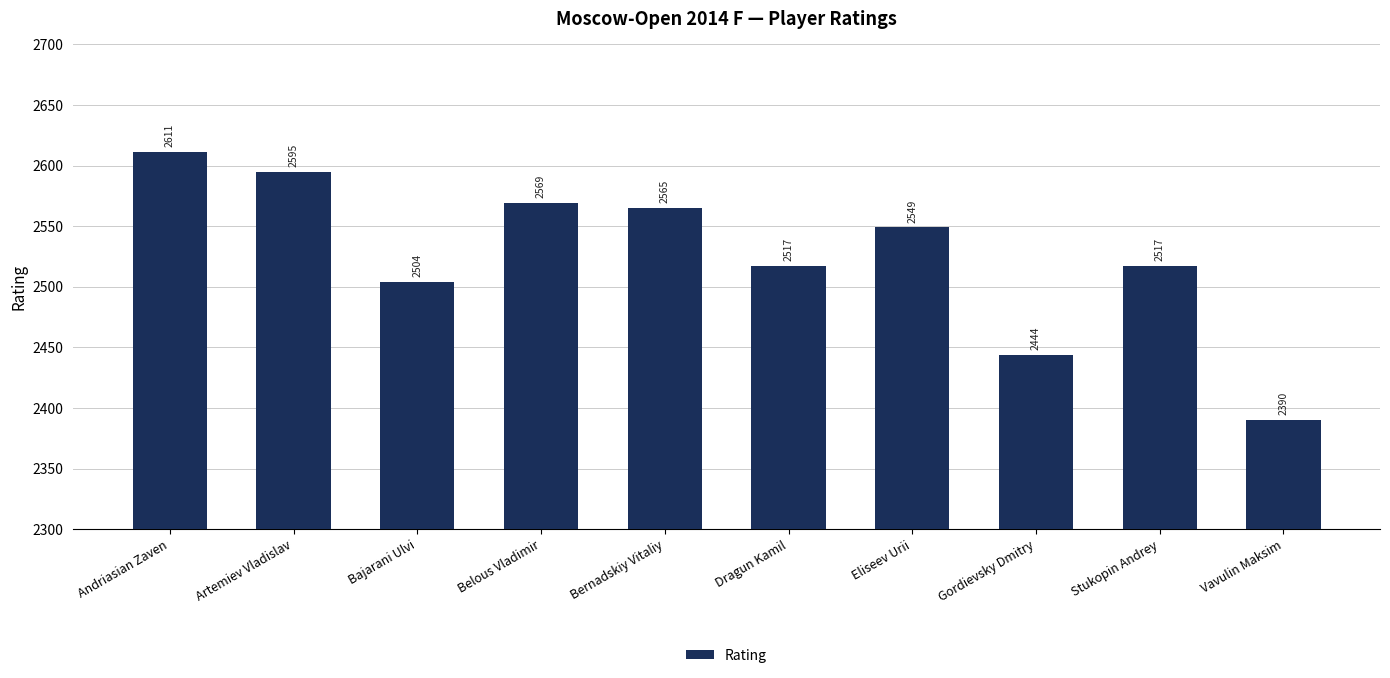

What is the difference between the second highest and minimum values?

205